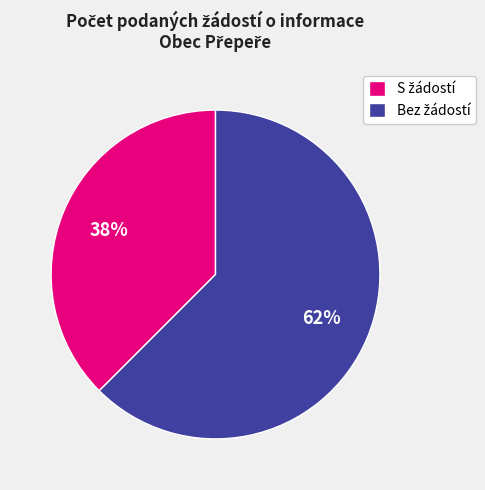

Is there any slice that represents more than half of the pie?

Yes